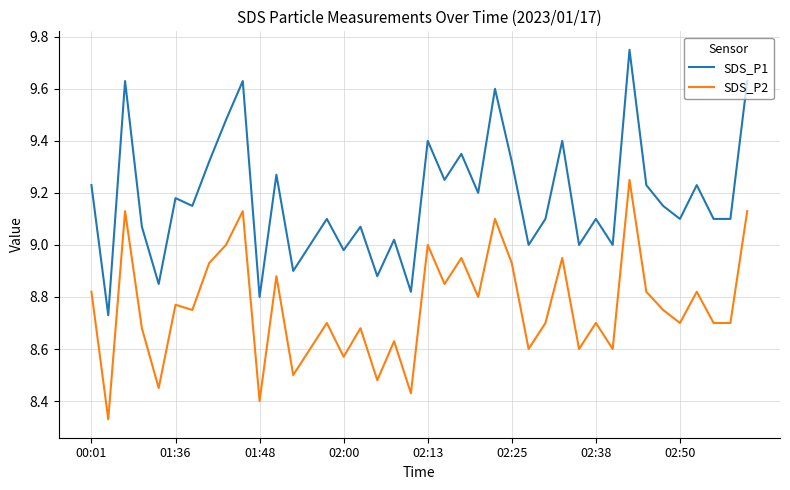

What is the difference between the maximum and minimum values in the SDS_P1 series?

1.0